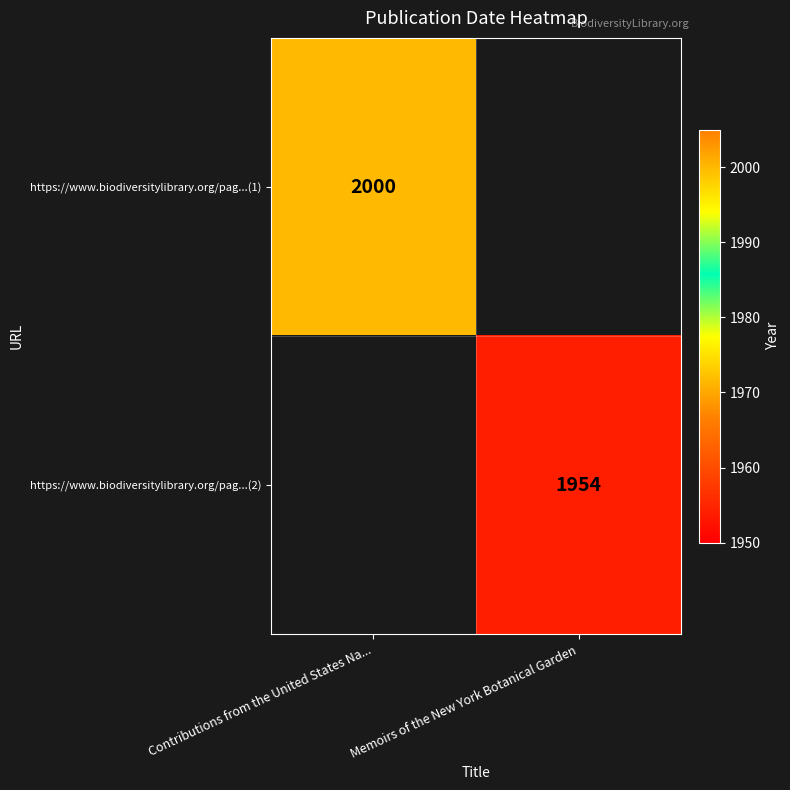

Is it true that https://www.biodiversitylibrary.org/pag...(2) equals 1954 at Memoirs of the New York Botanical Garden?

True